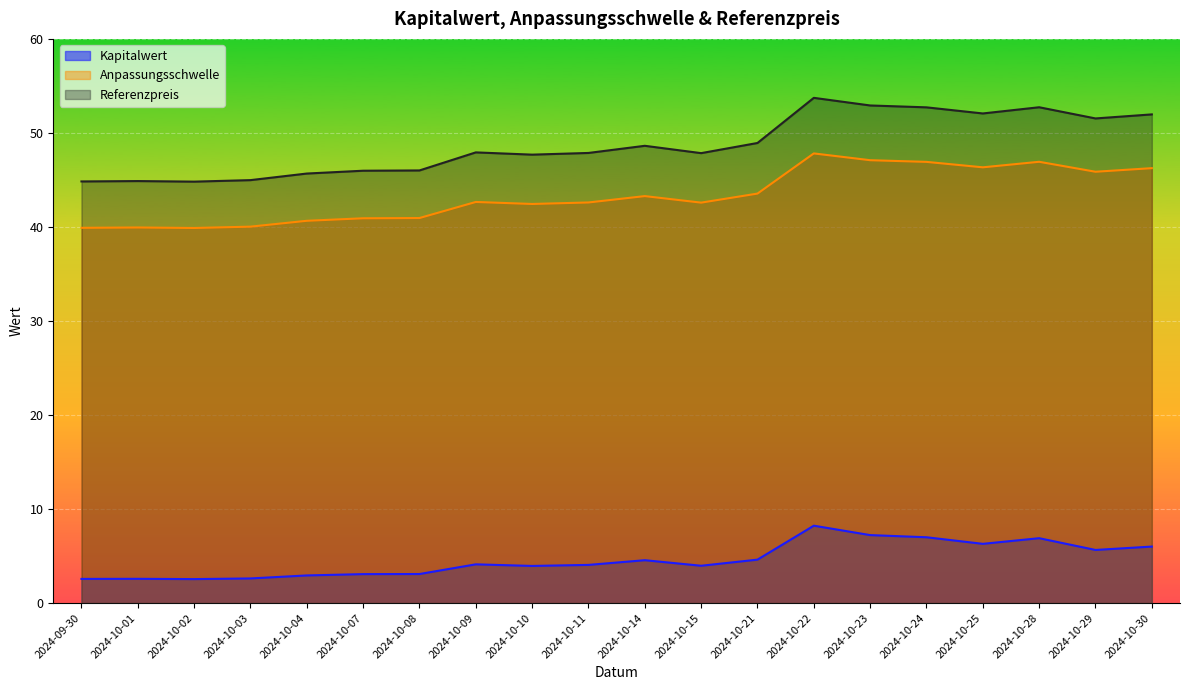

Which series has the largest range (max minus min)?

Referenzpreis